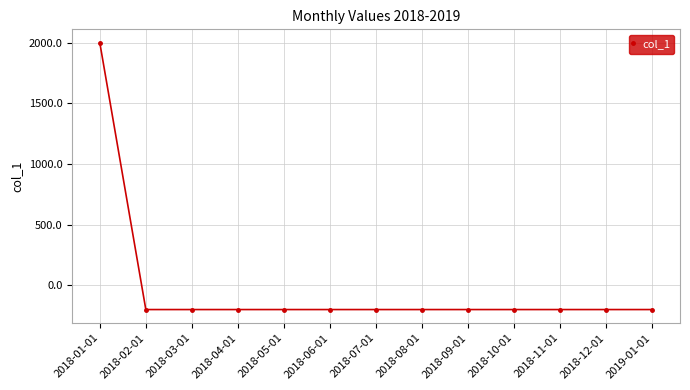

The value at 2018-06-01 is -200. True or false?

True